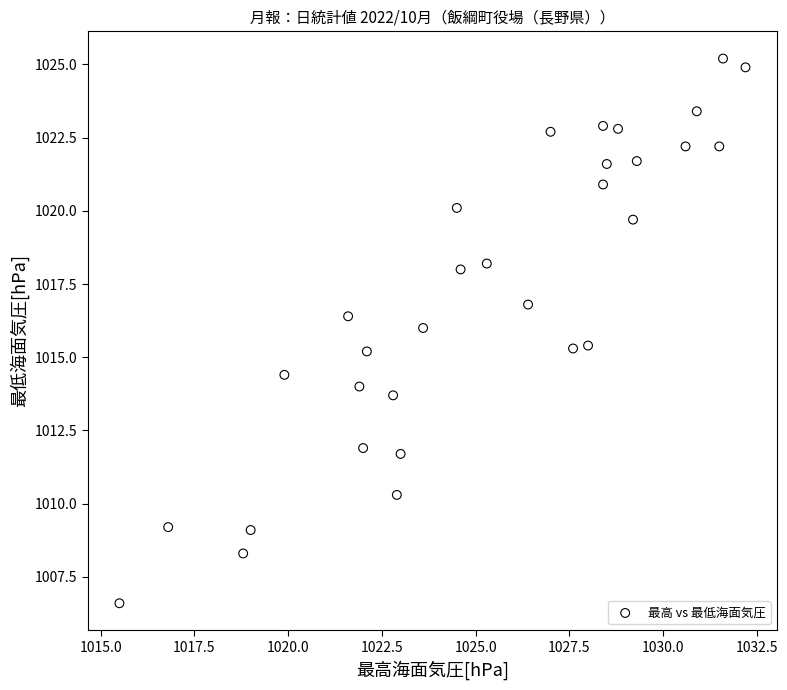

What is the range of X values (max minus min)?

16.7